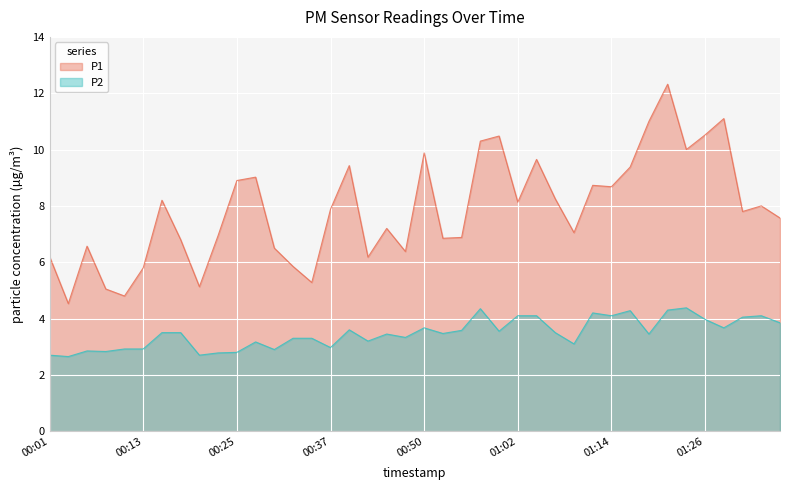

List the labels in order of P2 value, largest first.

01:24, 00:57, 01:21, 01:16, 01:12, 01:02, 01:04, 01:14, 01:33, 01:31, 01:26, 01:36, 00:50, 01:29, 00:40, 00:54, 00:59, 00:15, 00:18, 01:07, 00:52, 00:45, 01:19, 00:47, 00:32, 00:35, 00:42, 00:27, 01:09, 00:37, 00:10, 00:13, 00:30, 00:05, 00:08, 00:25, 00:23, 00:01, 00:20, 00:03